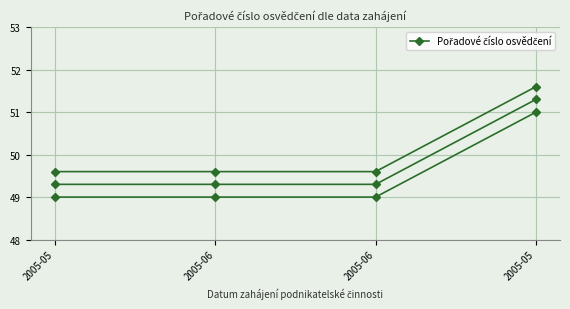

Which has a higher value, 2005-06 or 2005-05?

2005-06